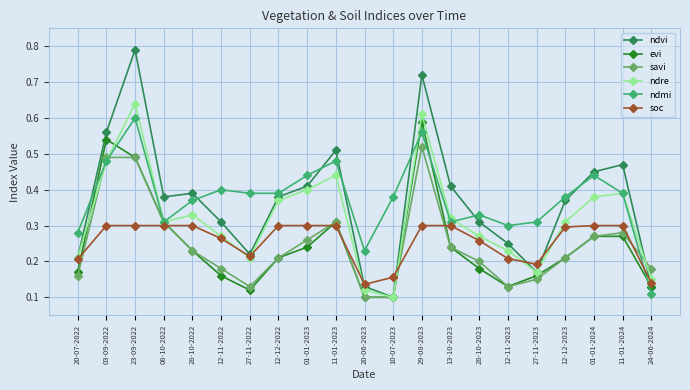

Which series has the widest spread of values?

ndvi